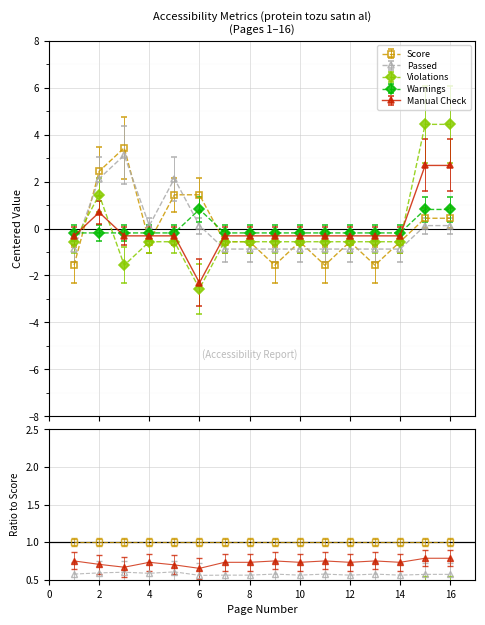

How many intersections are there between Passed and Warnings?

2